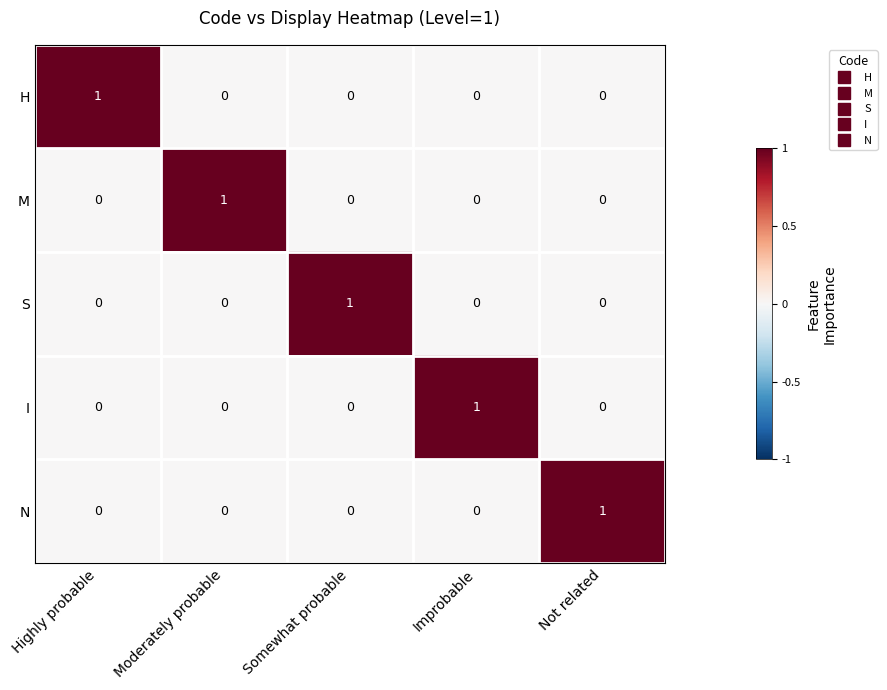

At which label does M reach its peak?

Moderately probable